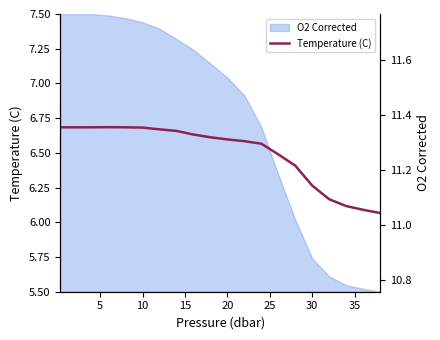

What is the total value across all series at 5?

18.3